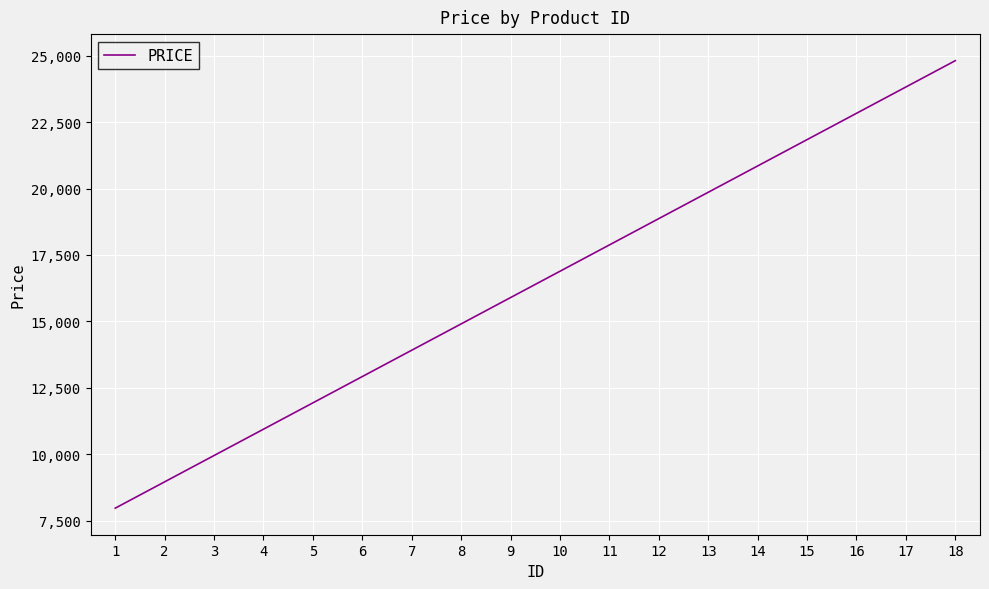

What is the sum of all values?

295011